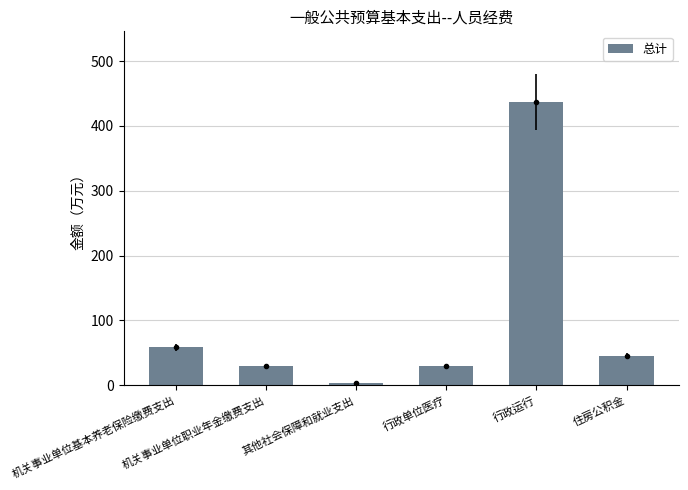

What is the greatest value displayed?

436.7